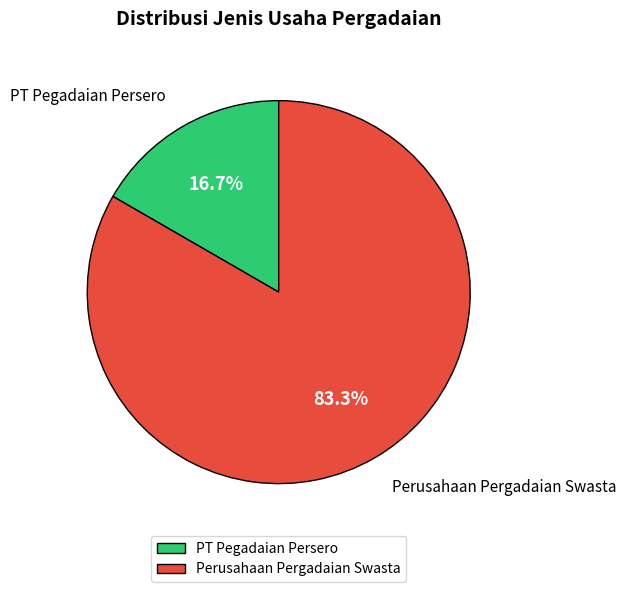

Which category accounts for the majority?

Perusahaan Pergadaian Swasta